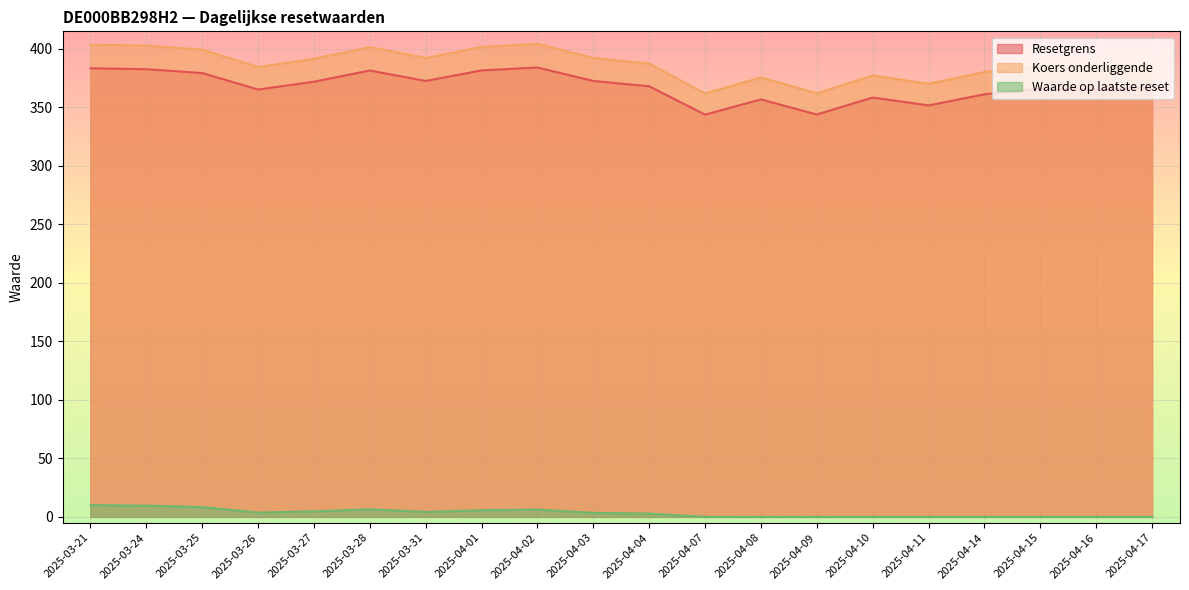

At which category does the chart reach its minimum across all series?

2025-04-07